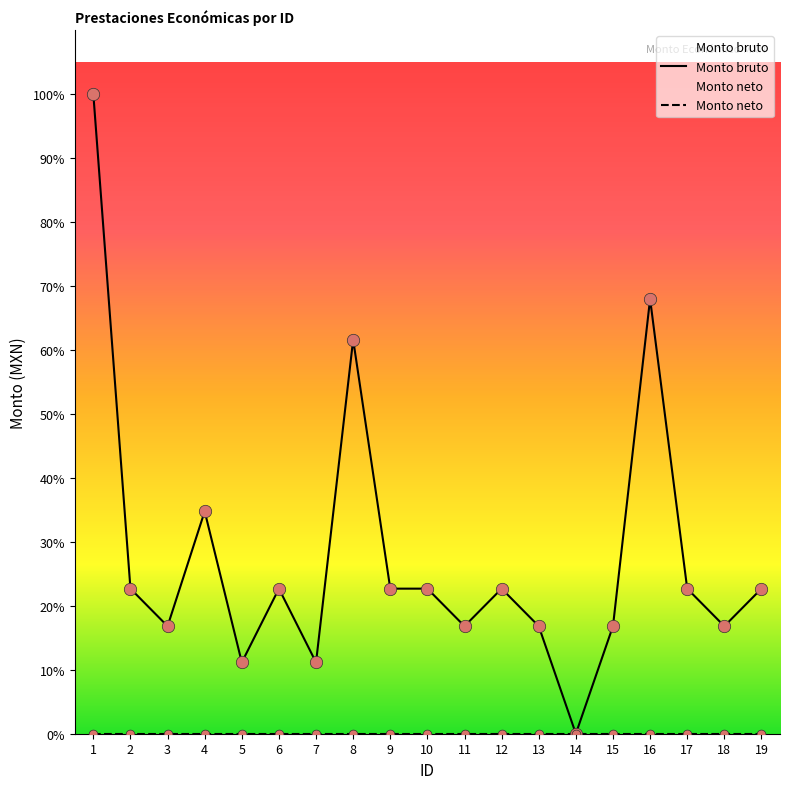

What is the change in value from 5 to 17?

+4647.5